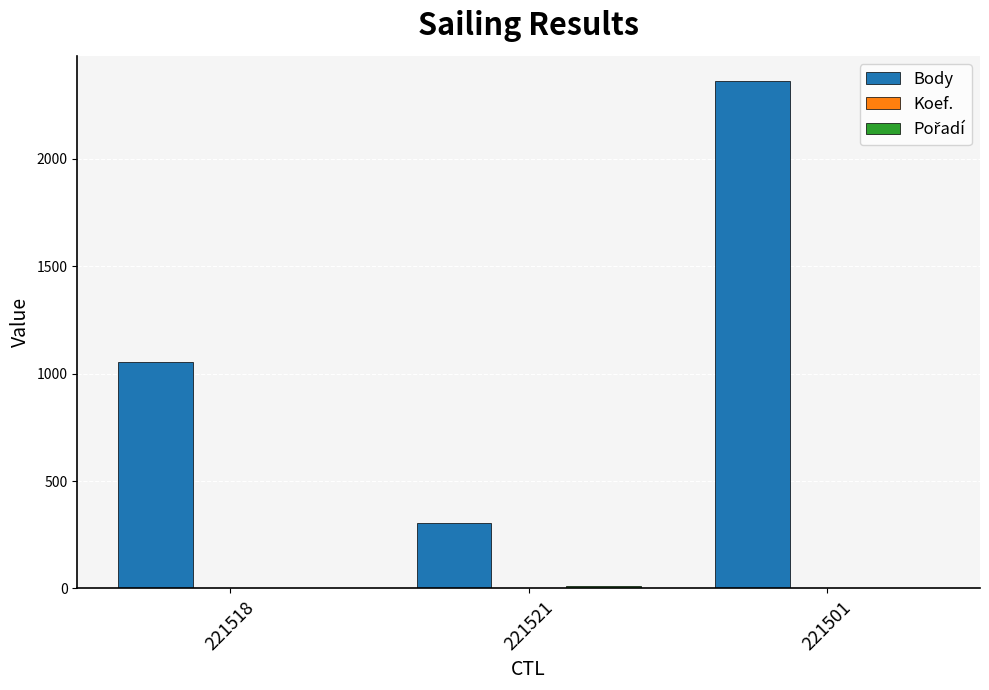

What is the greatest value displayed?

2360